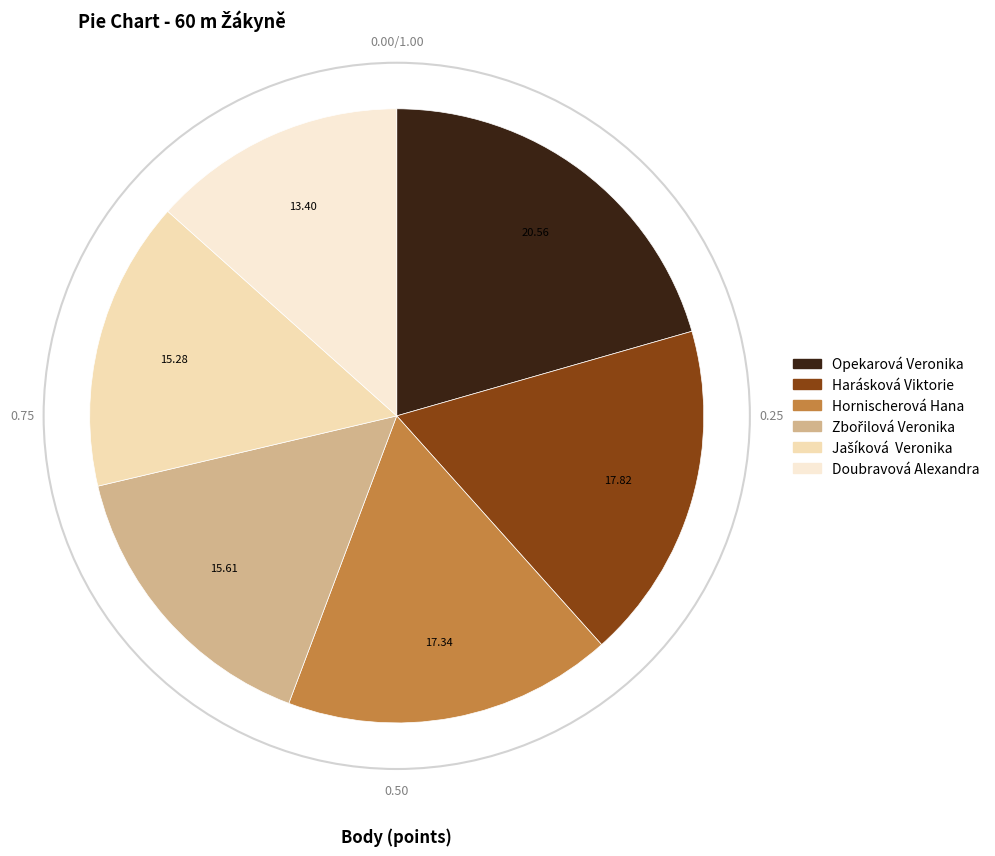

True or false: Opekarová Veronika accounts for 30% of the total.

False